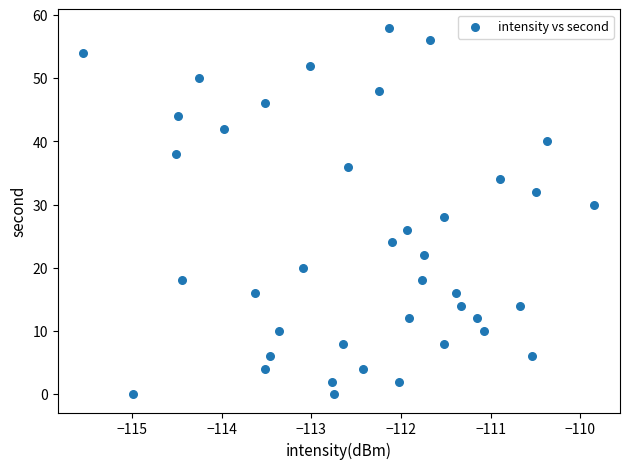

What is the range of Y values (max minus min)?

58